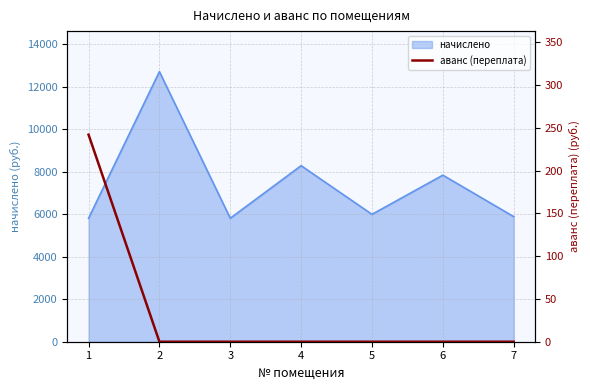

The value of начислено at 5 is 5990.4. True or false?

True